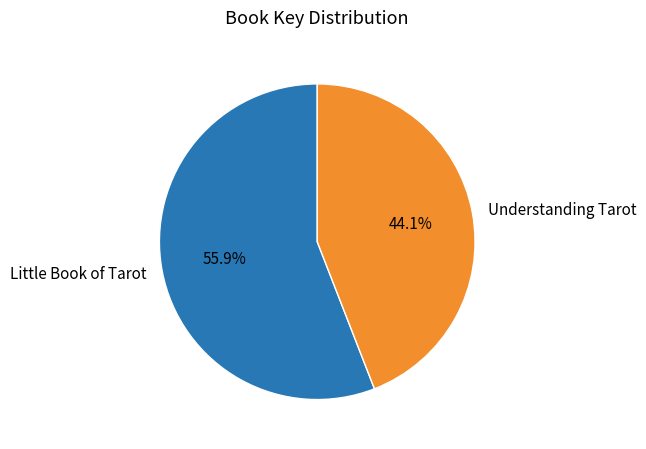

To the nearest percent, what is the average slice percentage?

50%